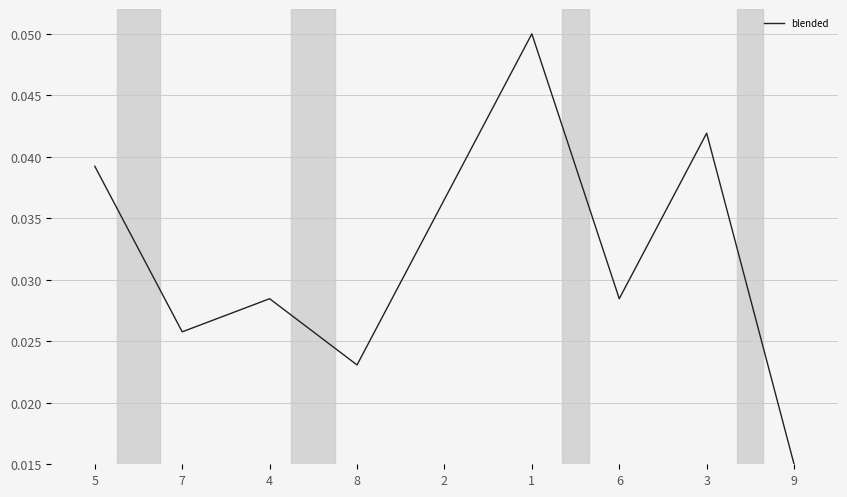

What position from the left is 4?

3